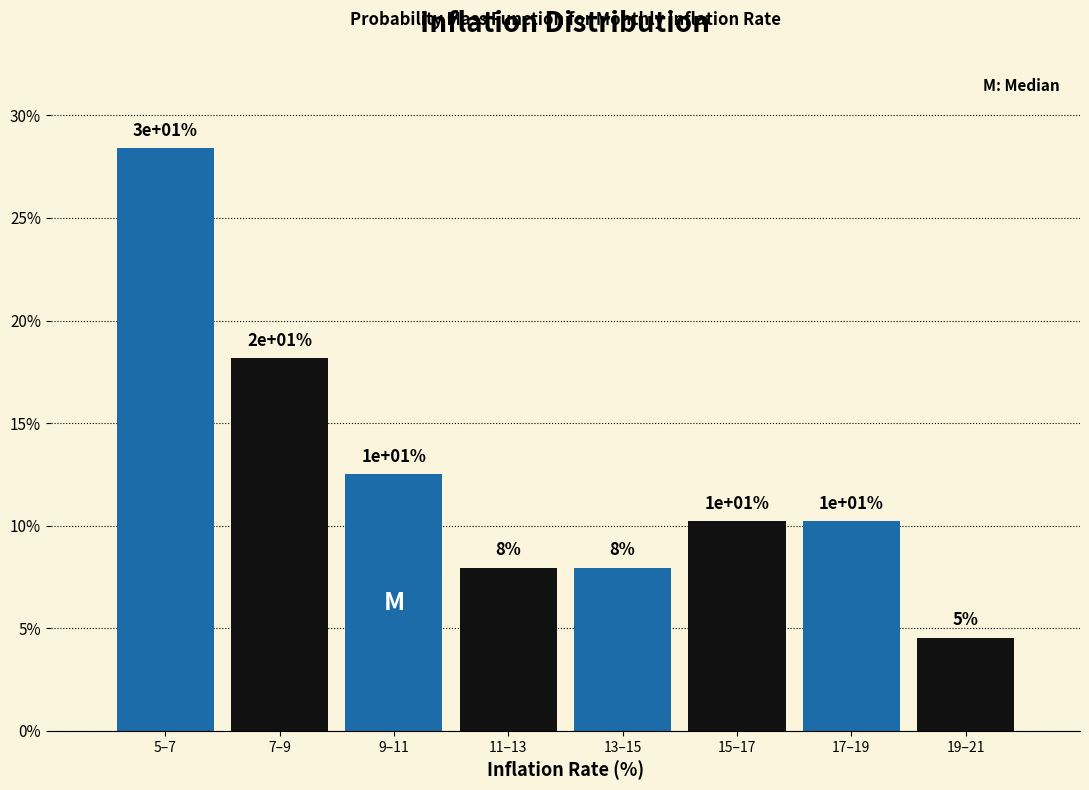

How many bars are there in total?

8